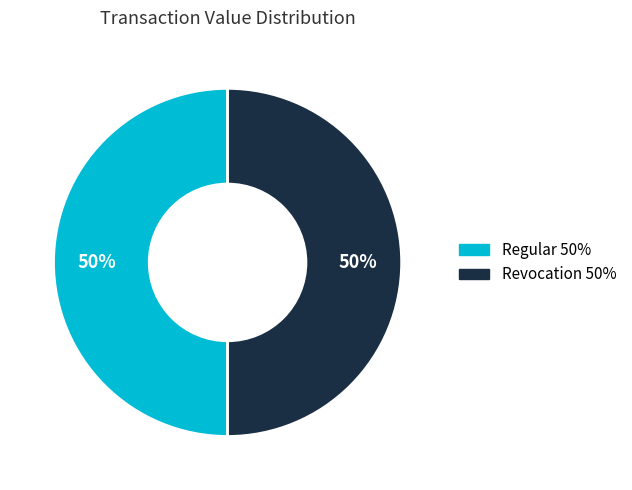

How many slices are in this pie chart?

2